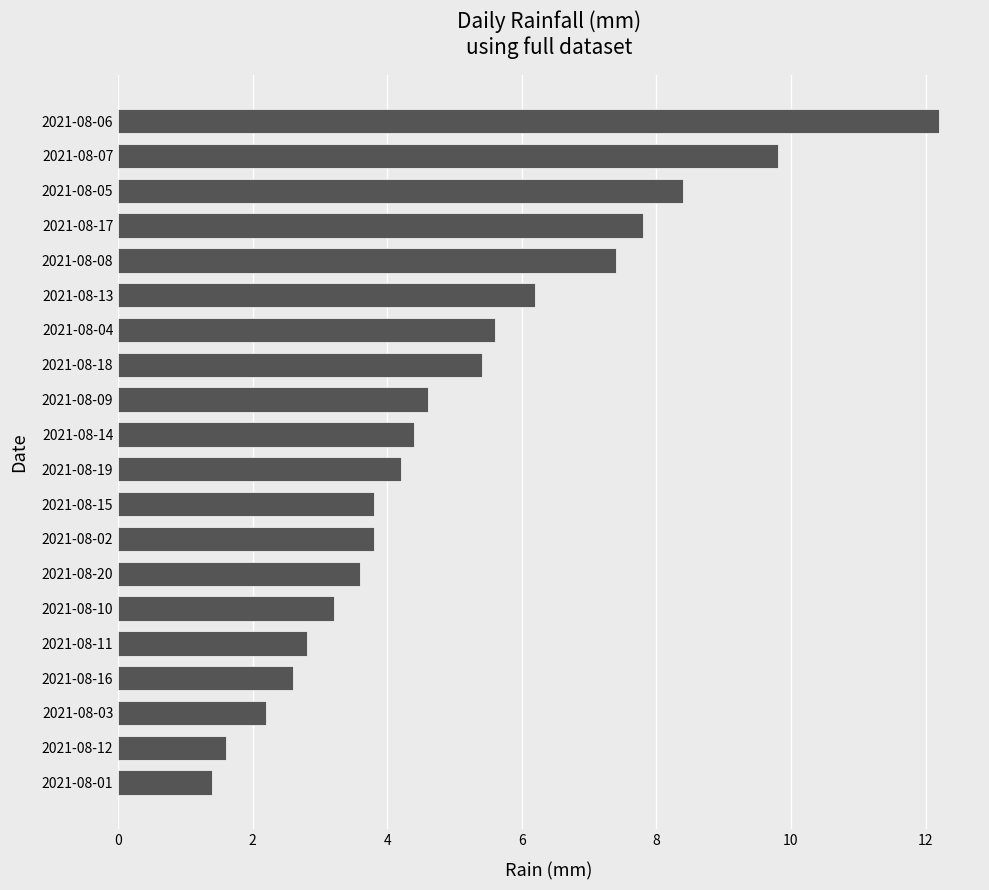

Where is the data nearest to the value 6?

2021-08-13